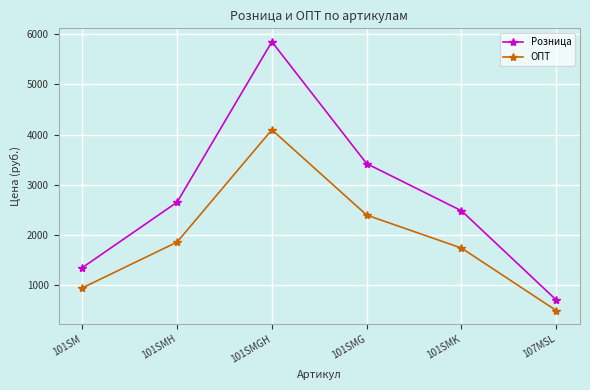

Rank the series by their maximum value, from highest to lowest.

Розница, ОПТ